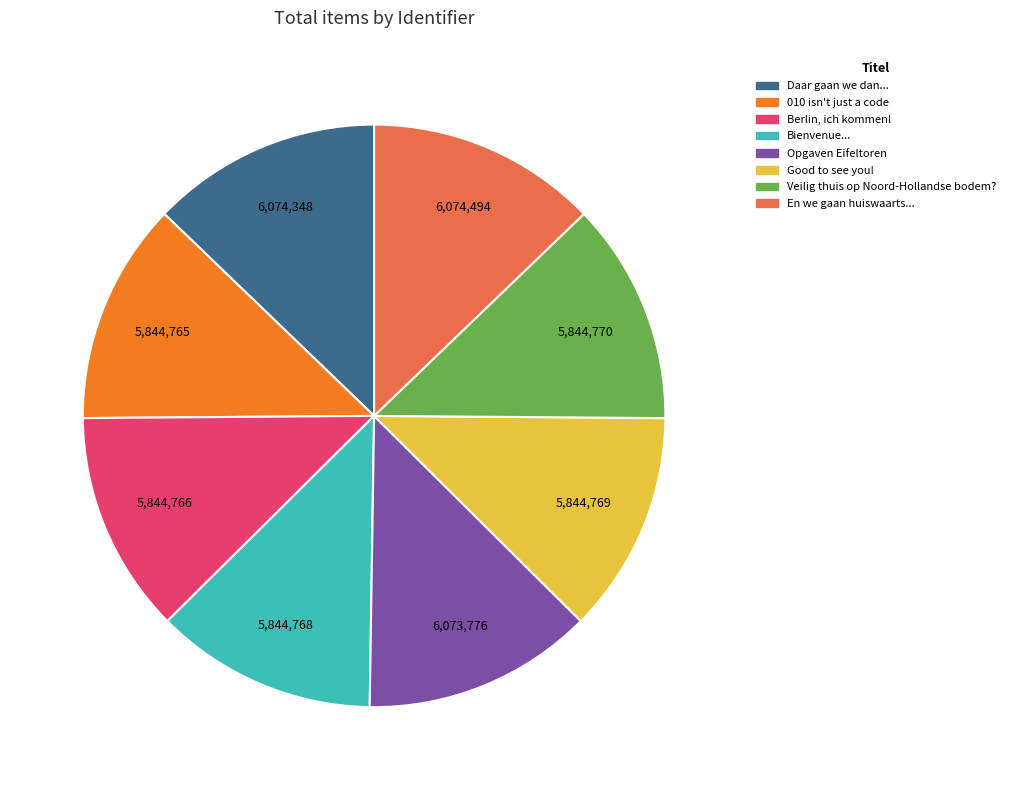

Approximately how many times larger is the value at Opgaven Eifeltoren compared to 010 isn't just a code?

1.0